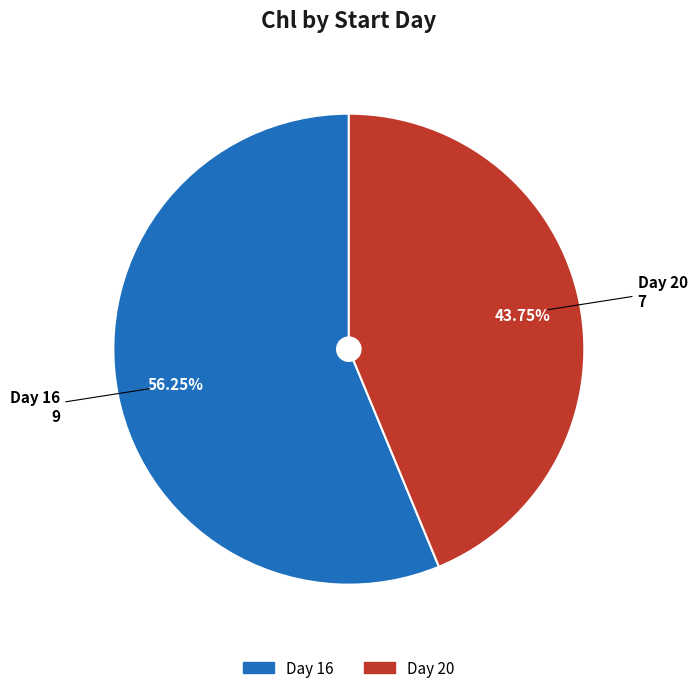

Do Day 16 and Day 20 together represent more than half of the pie?

Yes